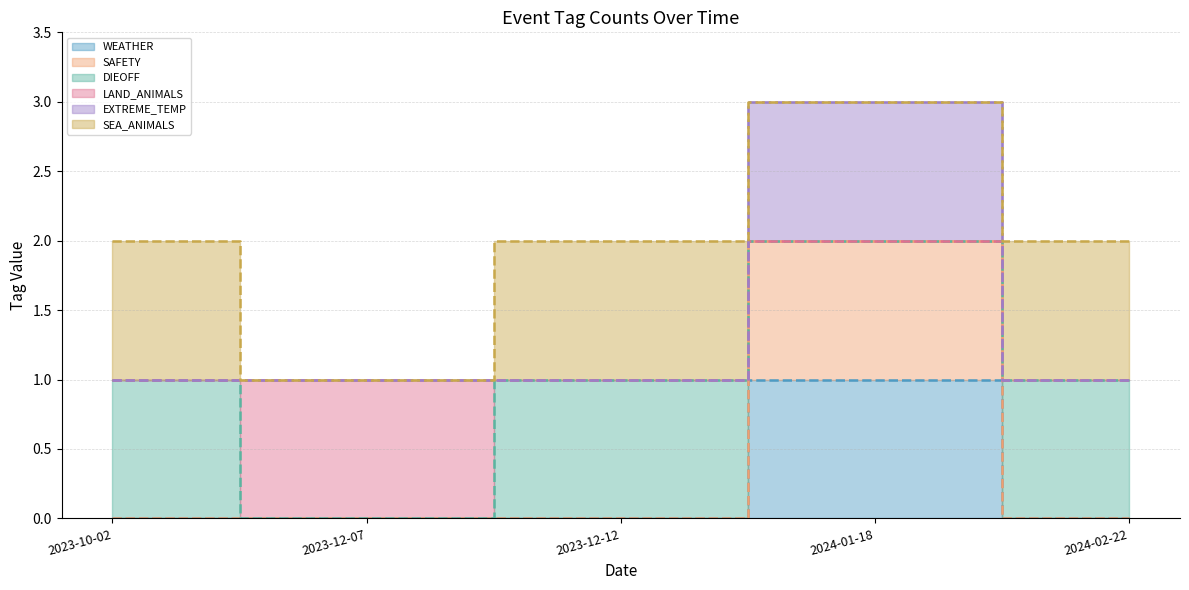

What is the value of the SEA_ANIMALS (line) point at the 3rd from the left?

2